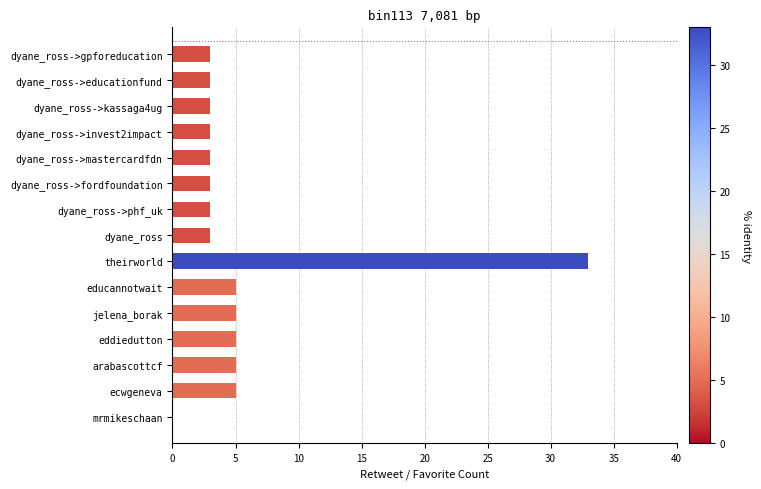

What is the maximum value shown in the chart?

33